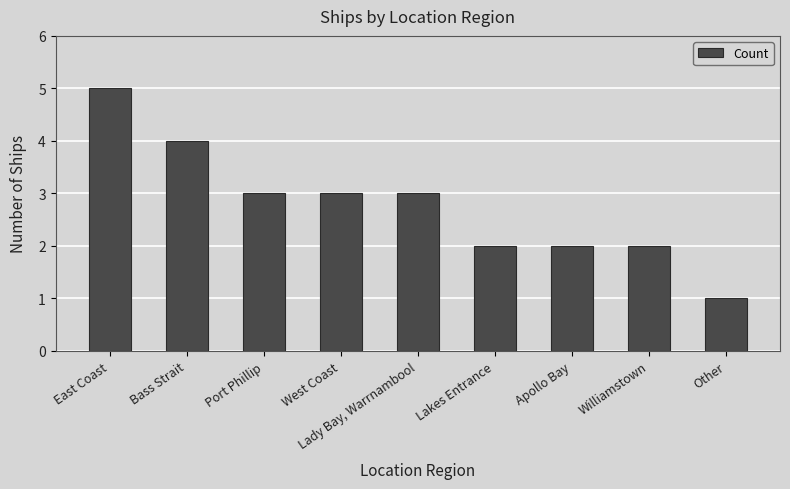

What is the greatest value displayed?

5